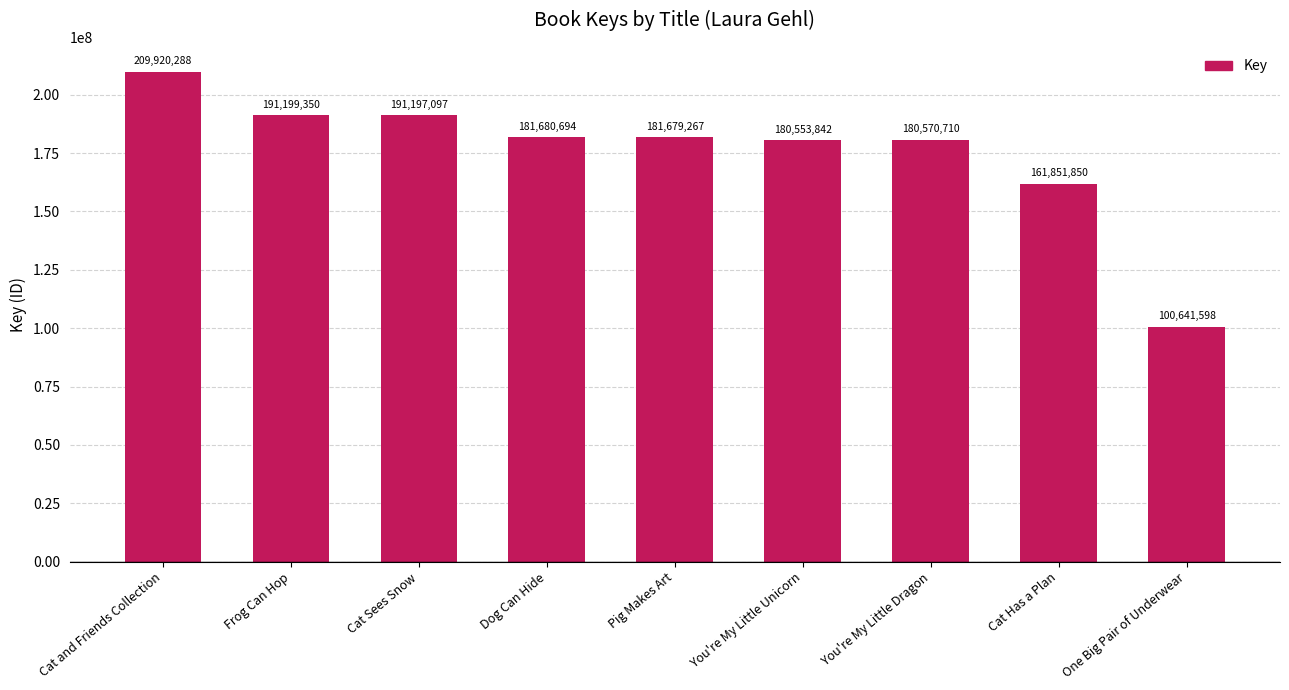

Are the bars horizontal?

No